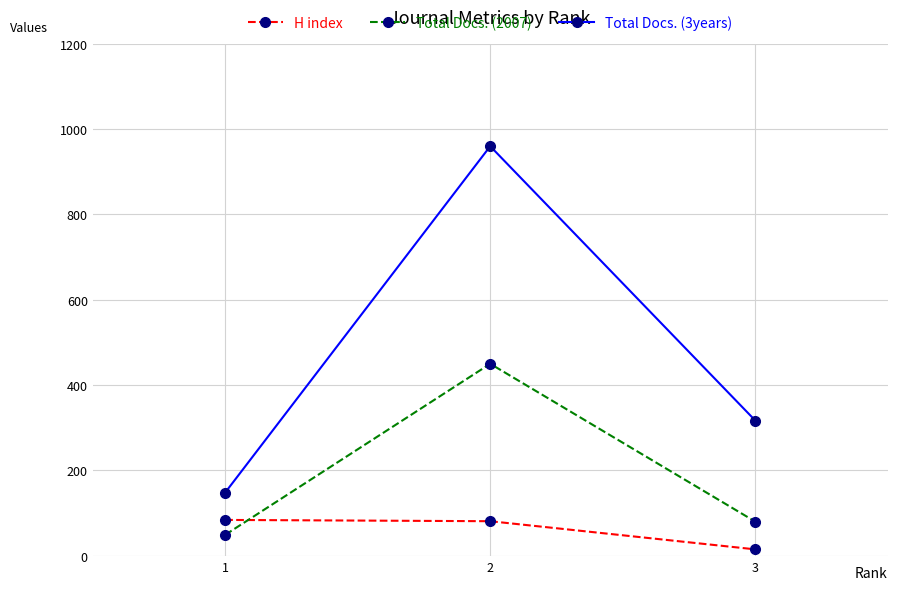

How many lines are shown in the chart?

3